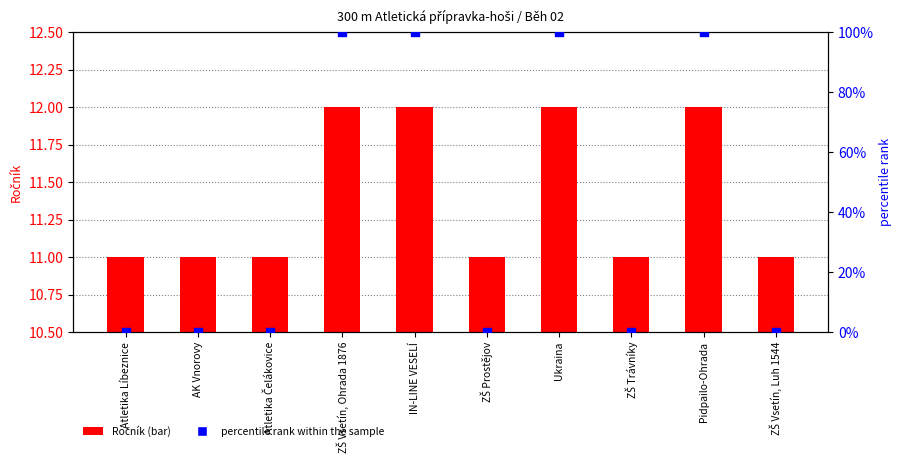

Which series reaches the minimum Y coordinate?

percentile rank within the sample